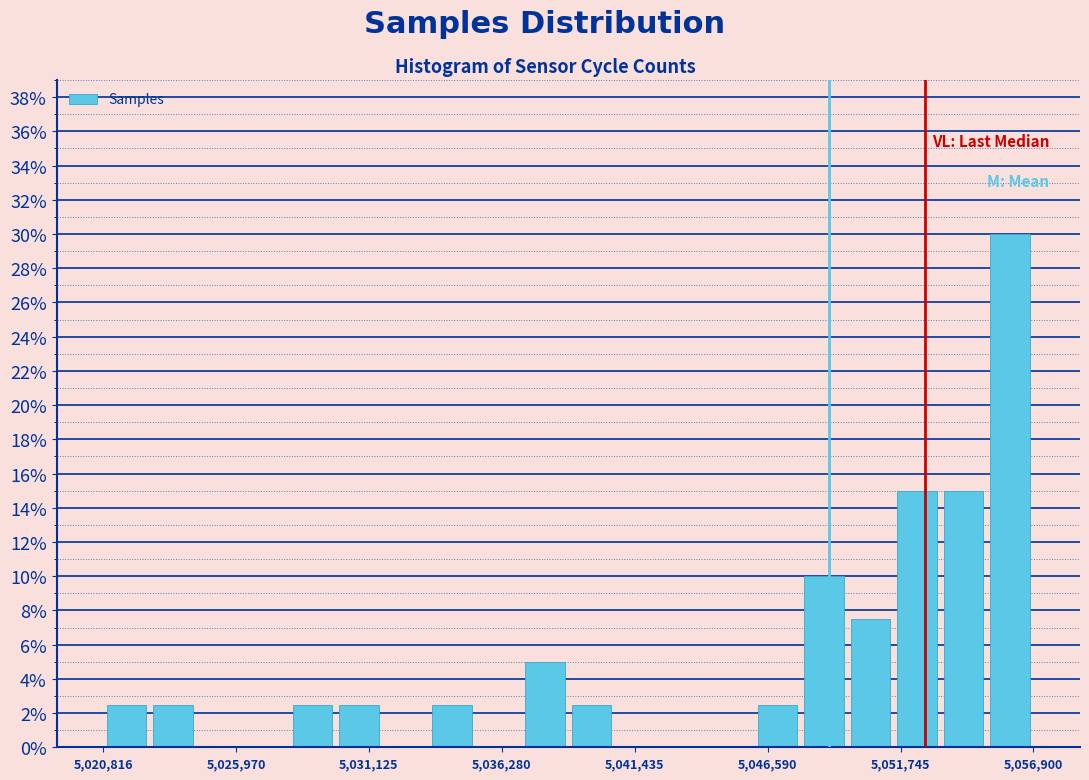

Around what value on the x-axis is the tallest bar? Give the approximate position of its centre, as read against the axis.

5056000